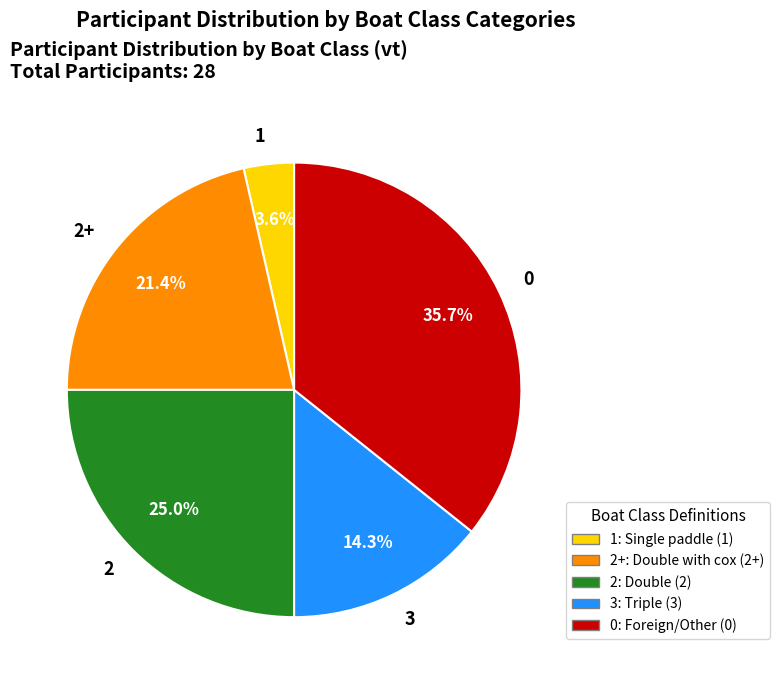

To the nearest percent, what is the difference between the largest and smallest slice percentages?

32%